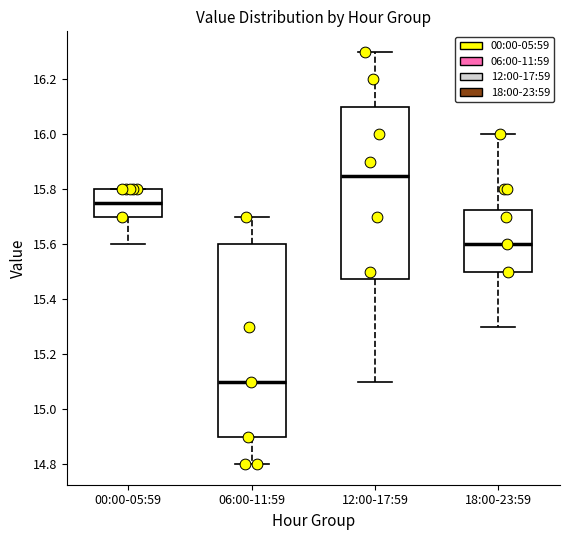

Where does the lower whisker of the box for 12:00-17:59 end on the y-axis? The values are not printed on the chart, so give them approximately, as read against the axis.

15.10